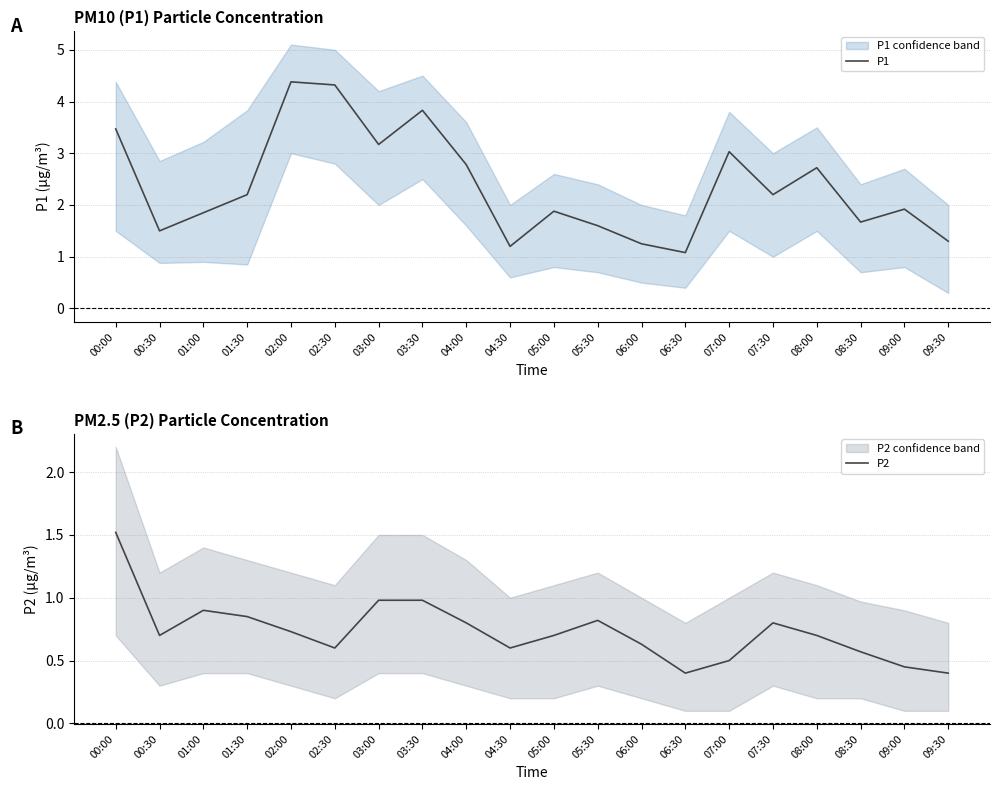

At which category does P1 reach its first local peak?

02:00